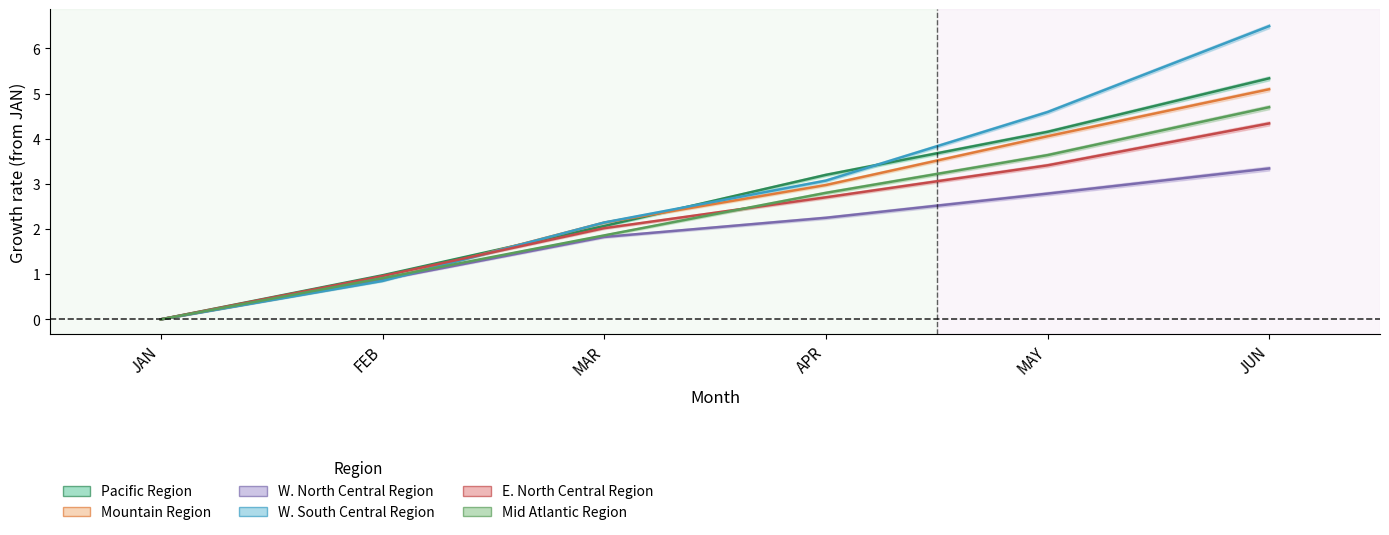

At how many categories does at least one series exceed 2?

4